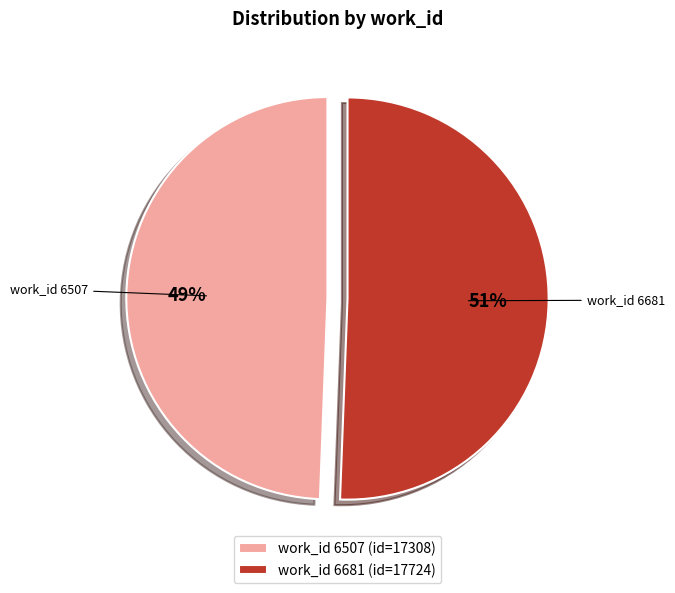

To the nearest percent, what portion does work_id 6681 (id=17724) represent?

51%